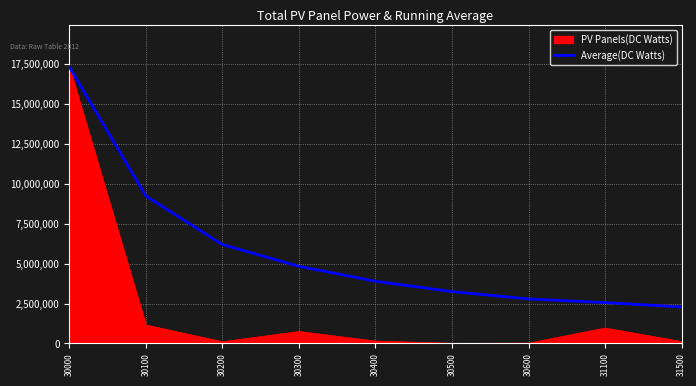

What is the greatest value displayed?

17339379.0